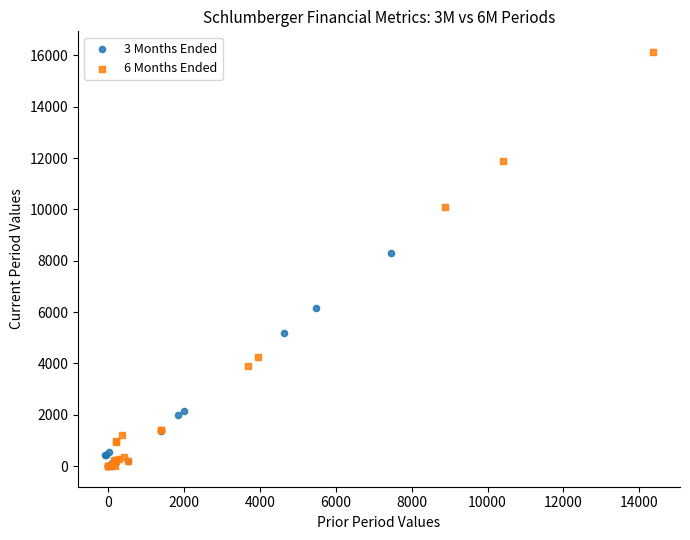

Which series contains the highest Y value?

6 Months Ended